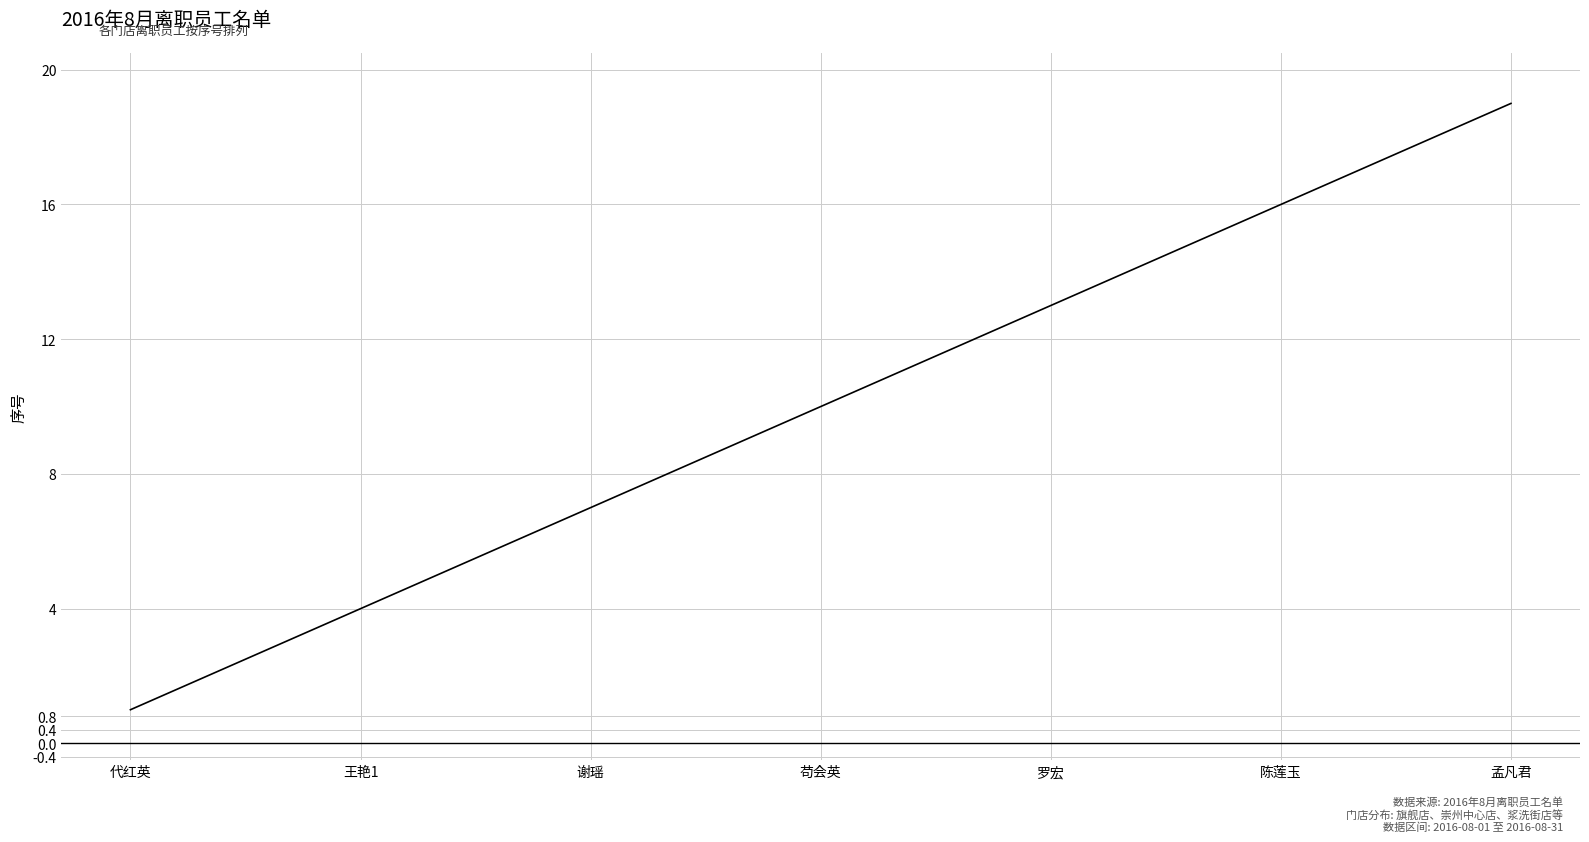

What is the greatest value displayed?

19